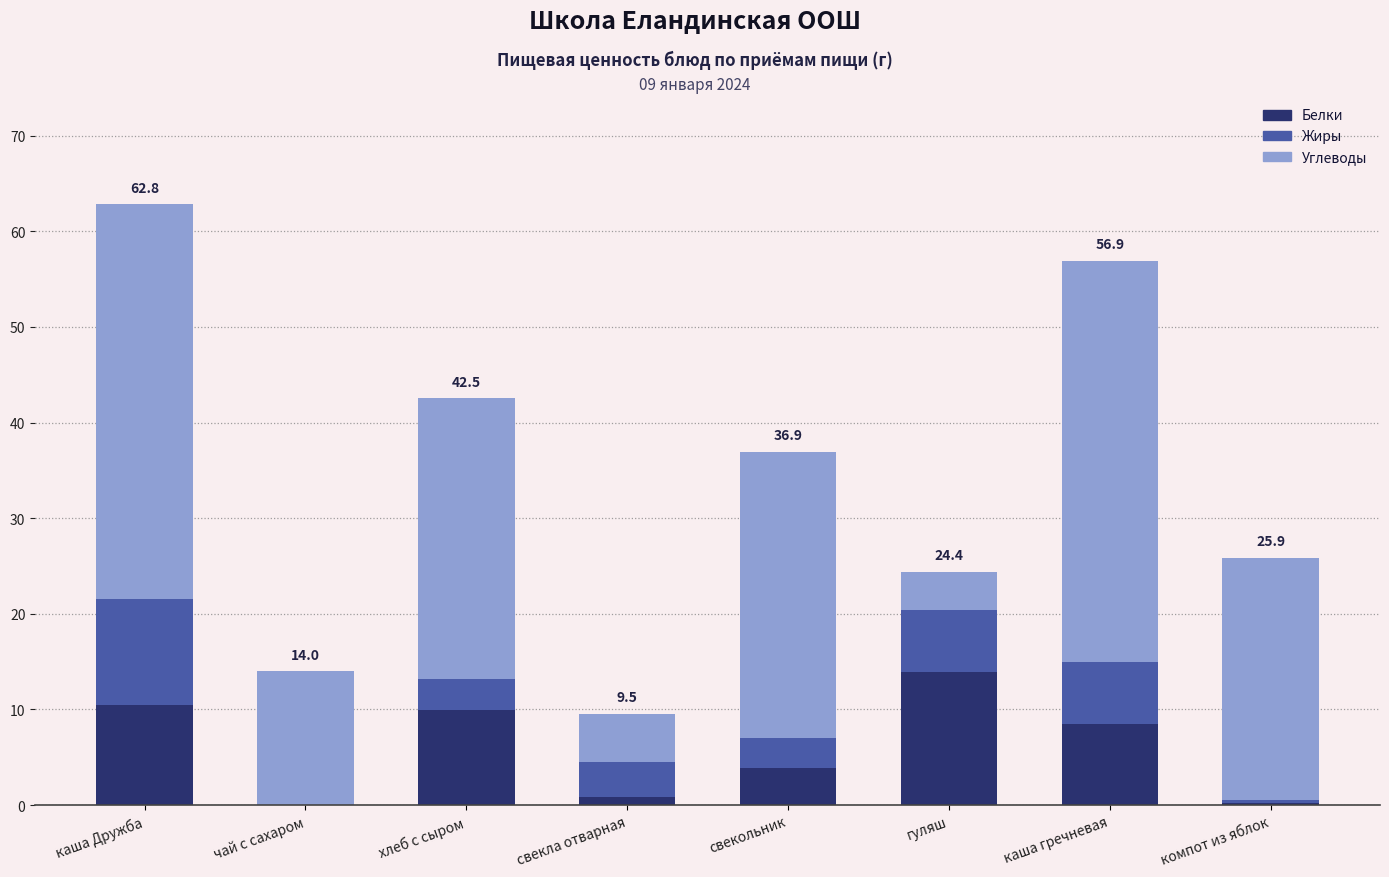

Count the number of data series in this chart.

3